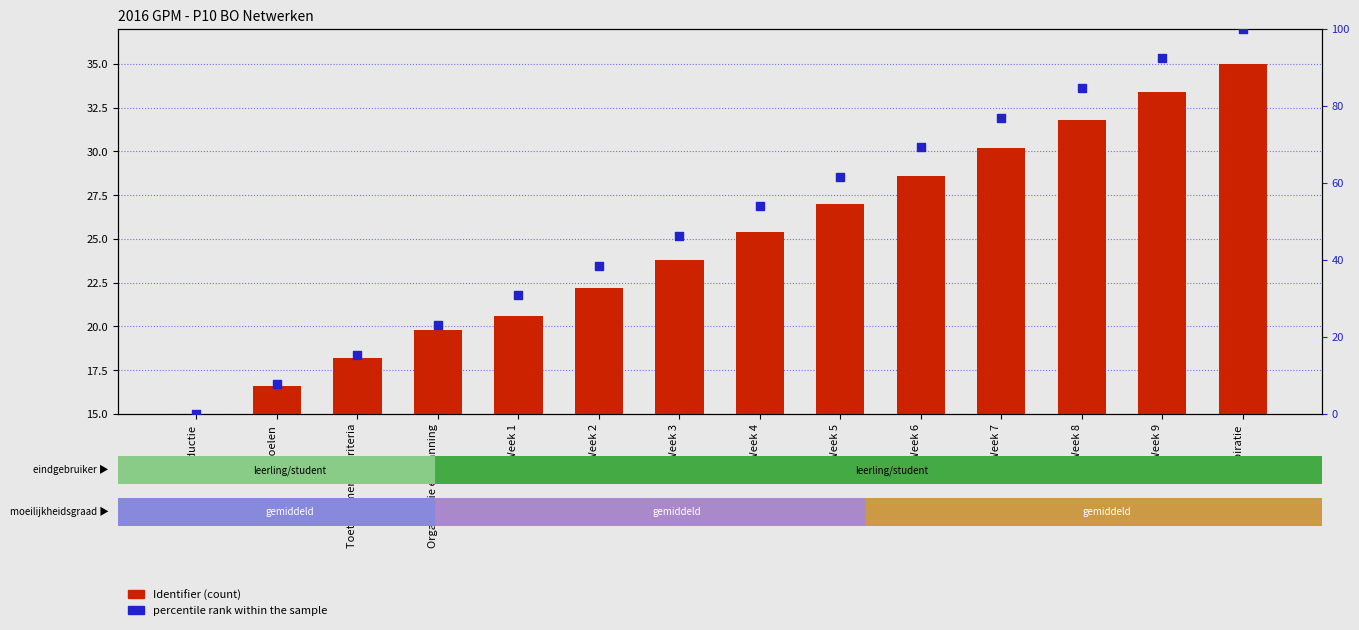

At which category is the sum across all series the highest?

Inspiratie